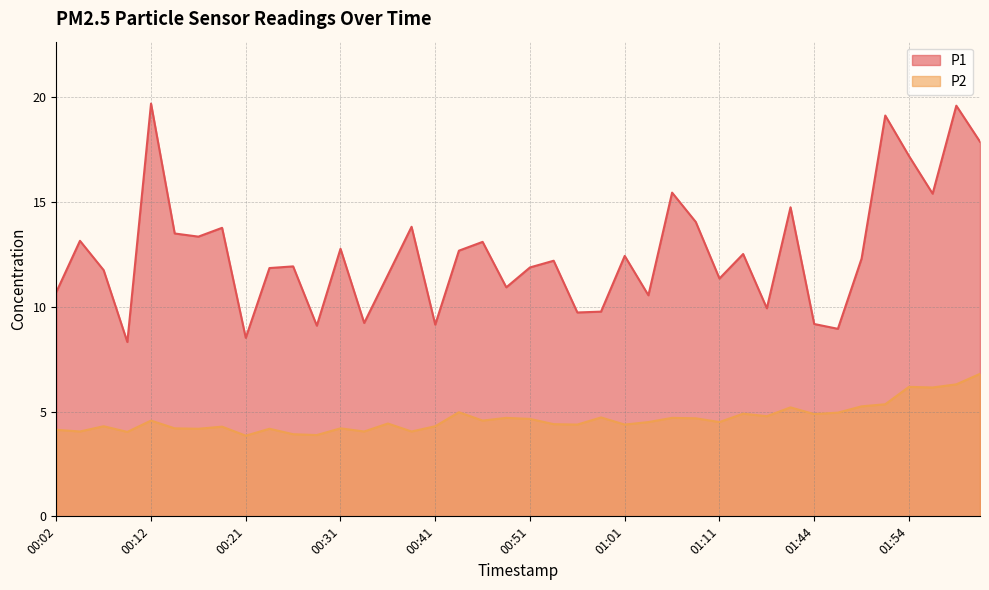

How many distinct data groups are displayed?

2